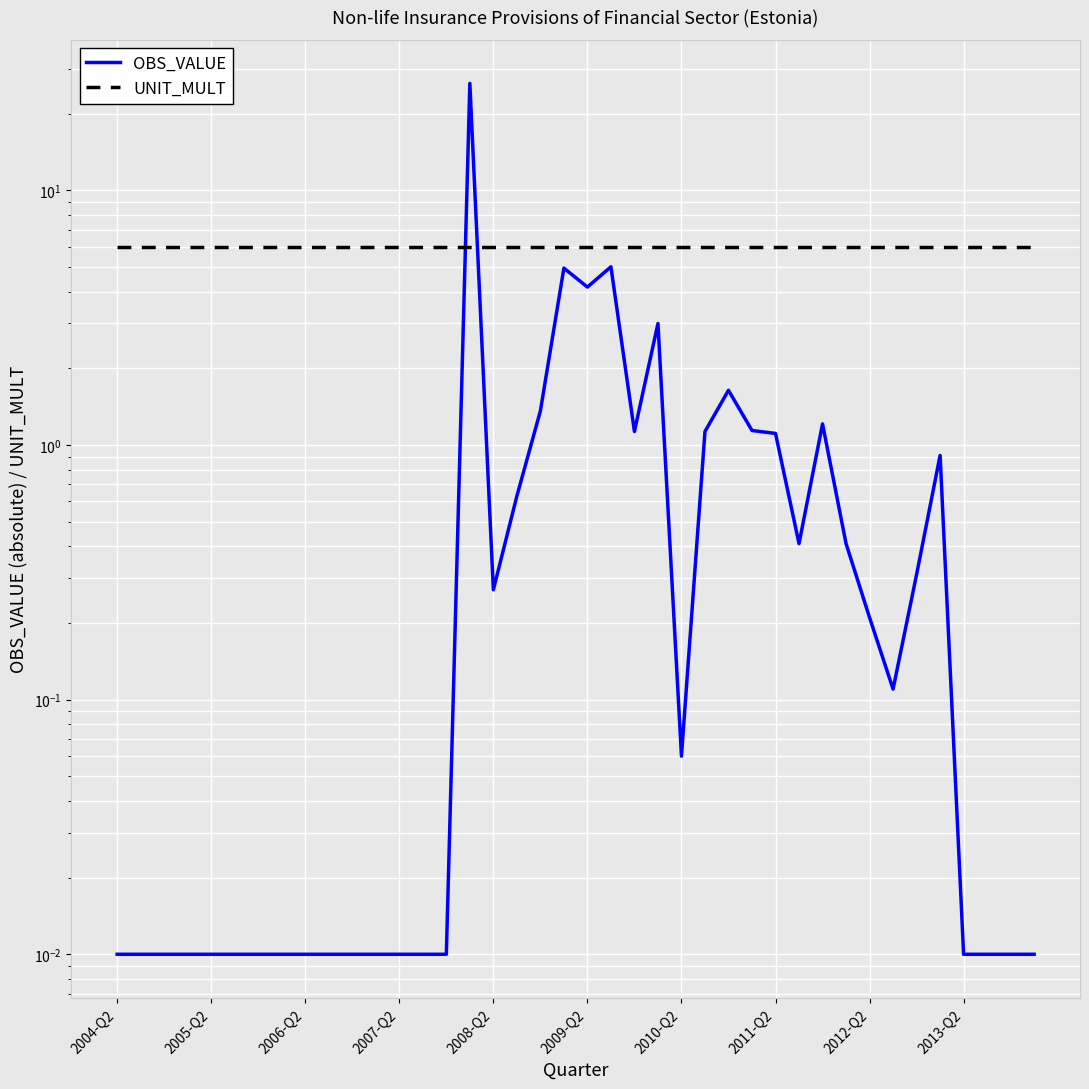

In OBS_VALUE, how many points are higher than both neighbors (excluding endpoints)?

7